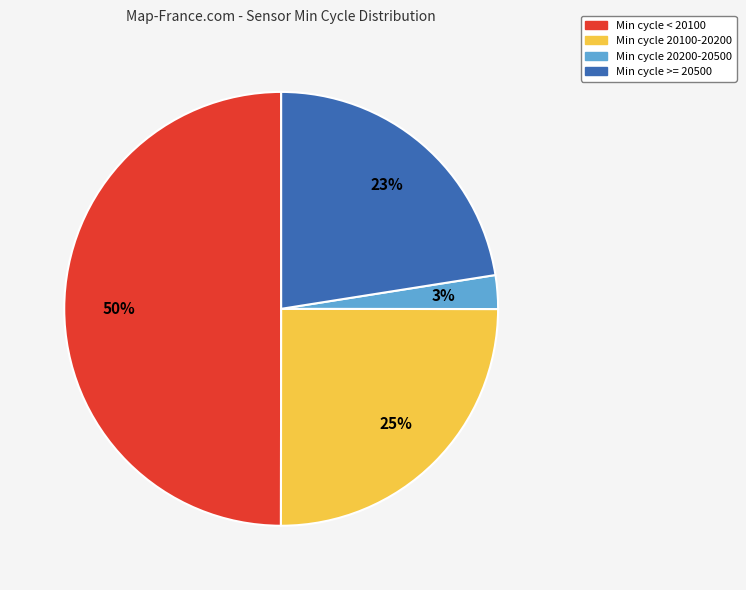

To the nearest percent, what is the average slice percentage?

25%